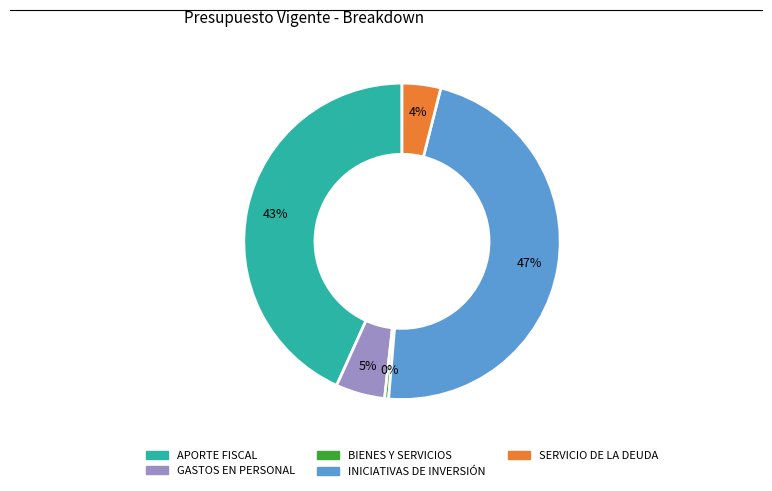

Which category has the smallest portion of the pie?

BIENES Y SERVICIOS